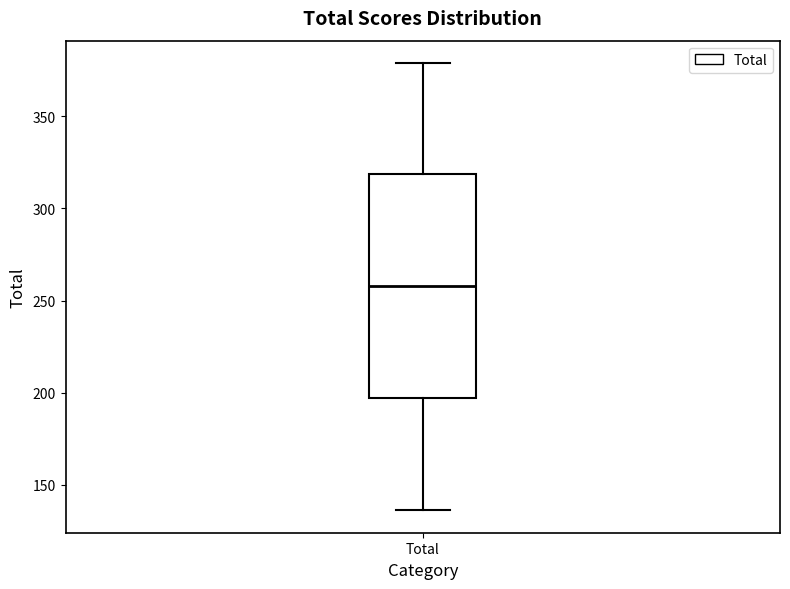

Transcribe this box plot: give where the median line is, the range the box spans, and where the two whiskers end, as read against the y-axis. The values are not printed on the chart, so give them approximately, as read against the axis.

median 260, box 195 to 320, whiskers 135 to 380